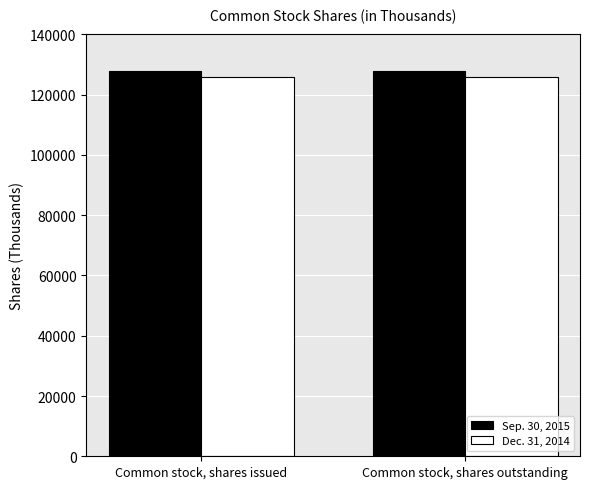

Rank the series at Common stock, shares issued from lowest to highest value.

Dec. 31, 2014, Sep. 30, 2015